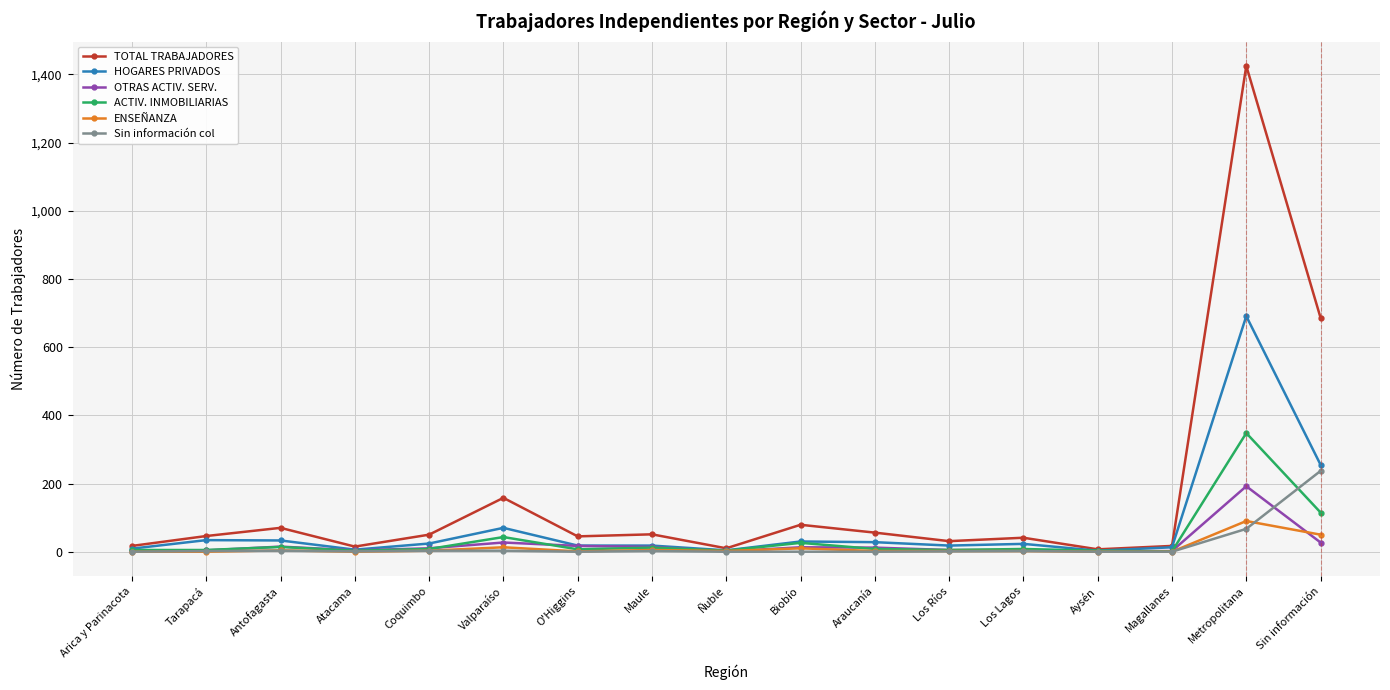

What is the difference between the second highest and second lowest values in the OTRAS ACTIV. SERV. series?

26